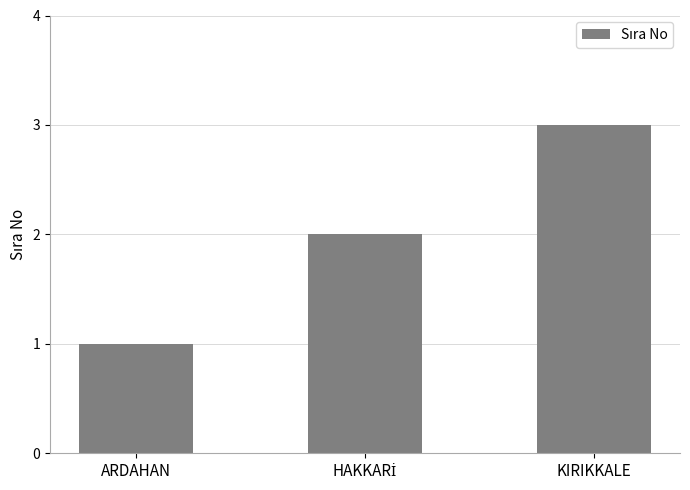

What is the greatest value displayed?

3